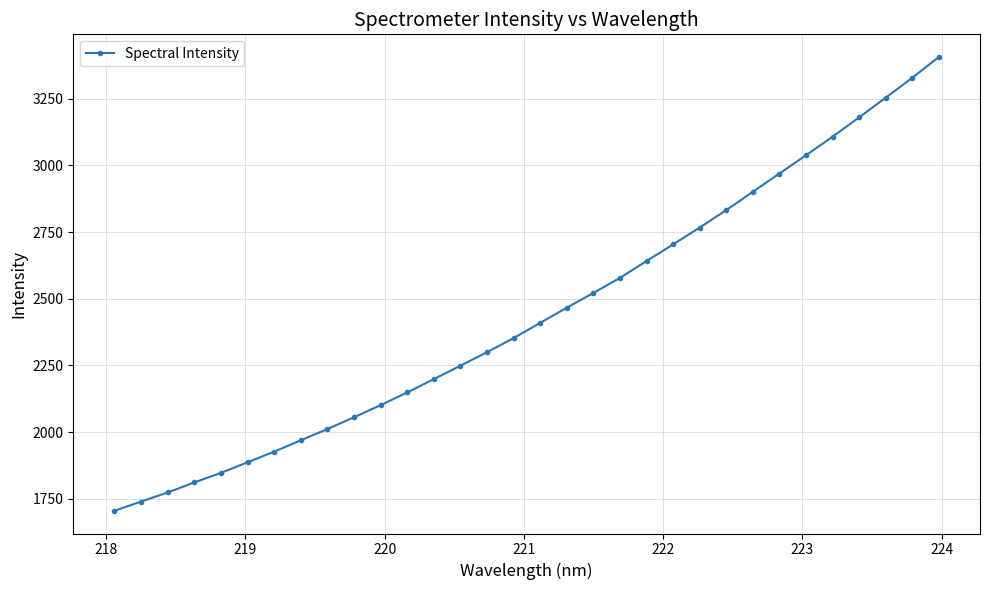

What is the smallest value displayed?

1705.6